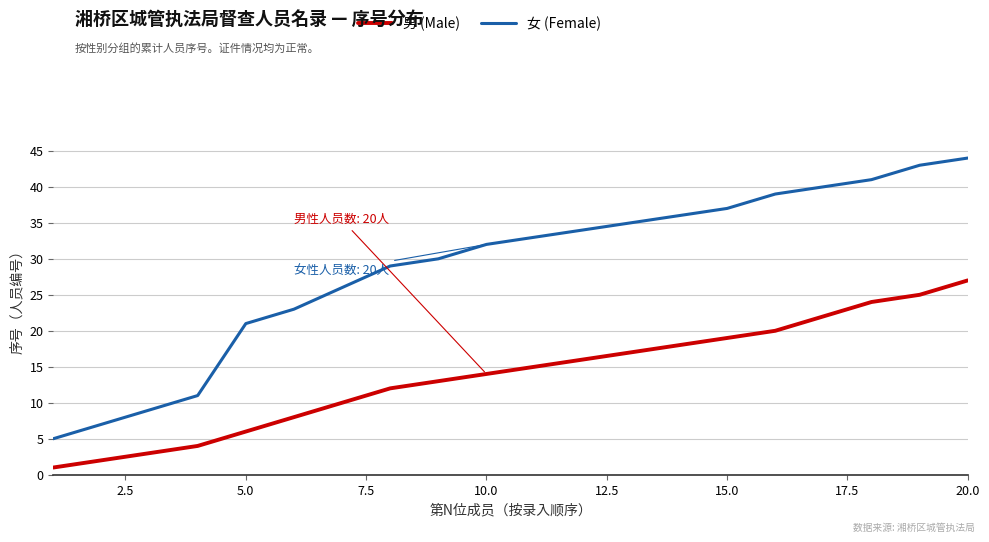

Which series has the widest spread of values?

女 (Female)